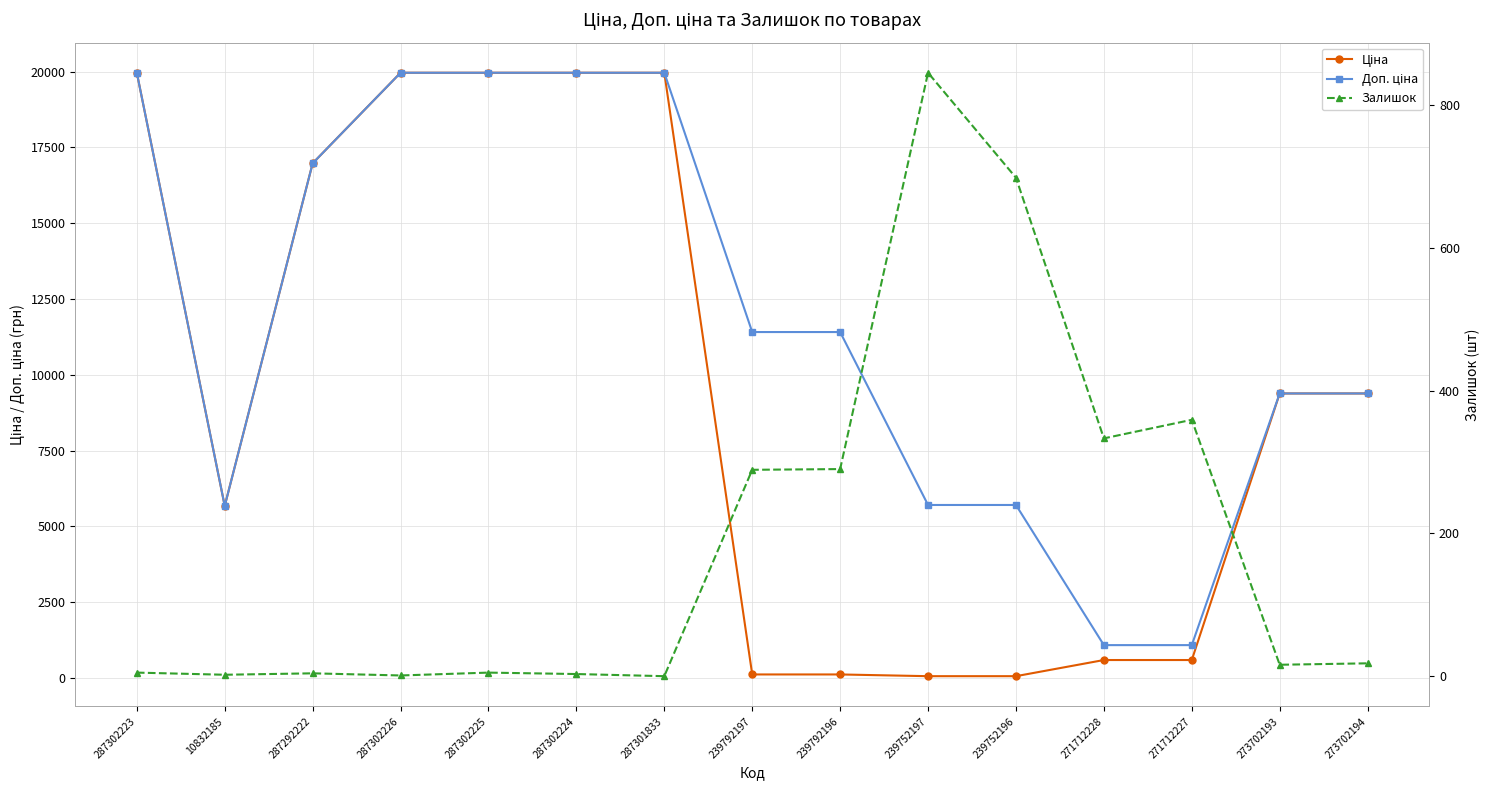

True or false: Залишок and Доп. ціна intersect in this chart.

False